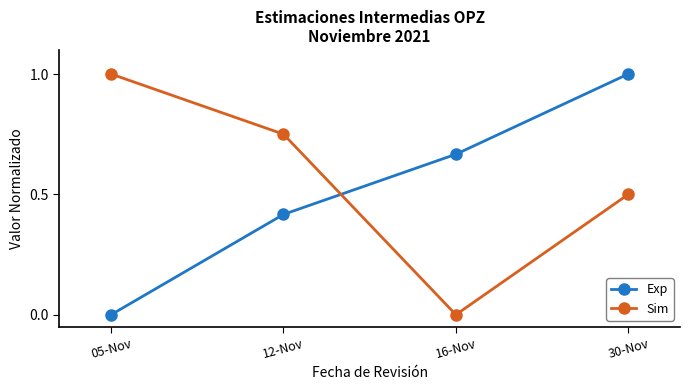

Which series changed the most between 05-Nov and 30-Nov?

Exp